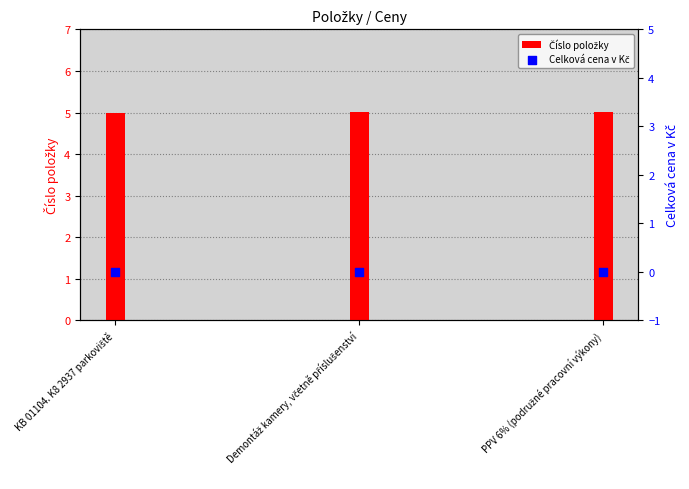

At which category is the sum across all series the highest?

PPV 6% (podružné pracovní výkony)